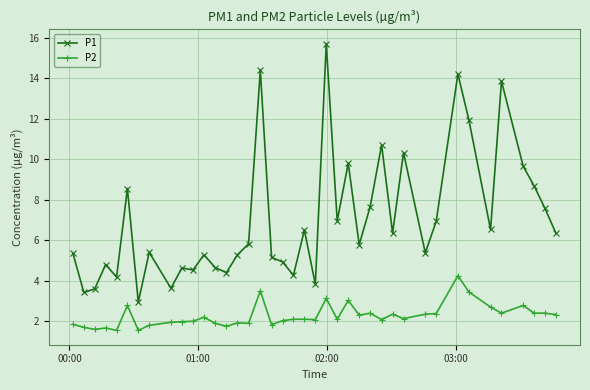

What is the smallest value displayed?

1.6